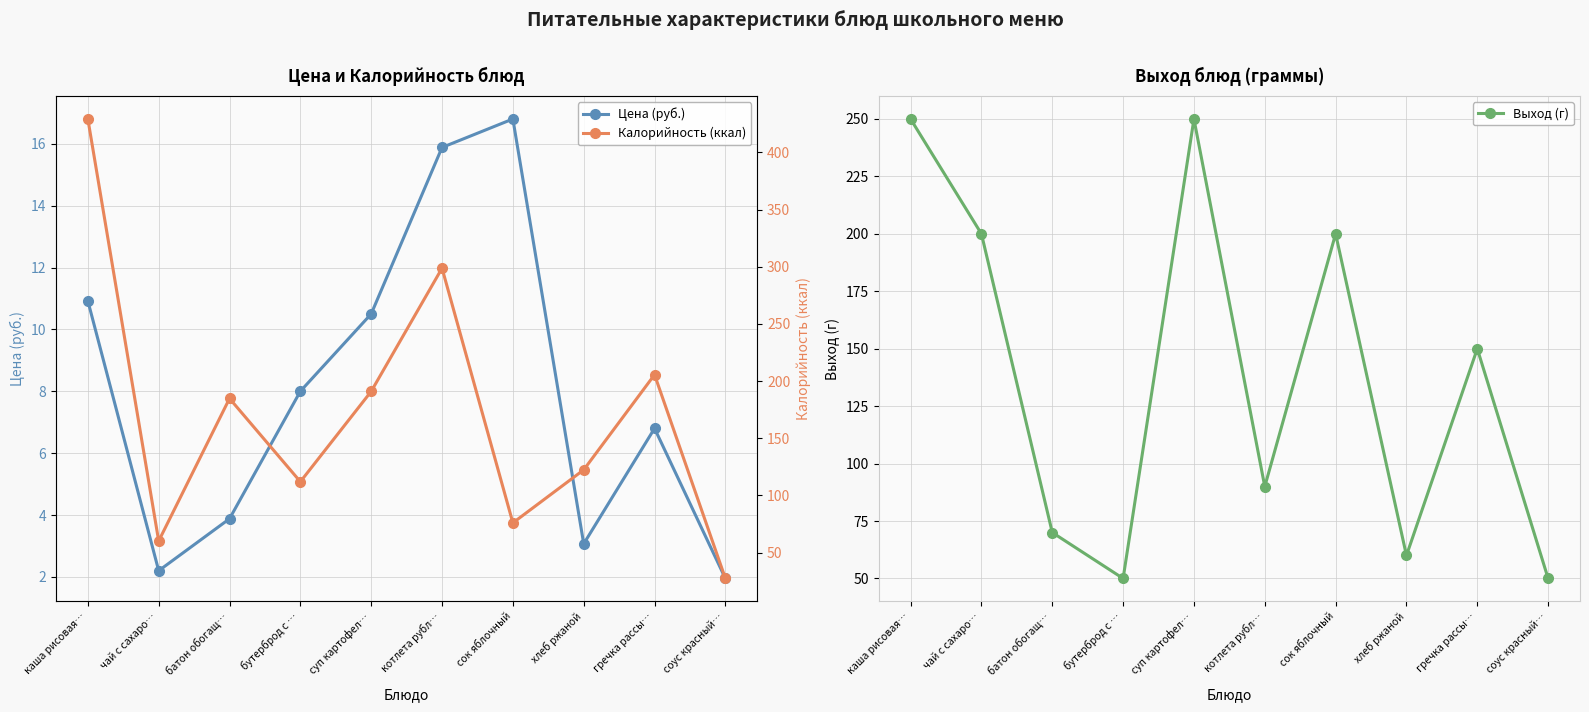

At which label is Калорийность (ккал) closest to 228?

гречка рассы…